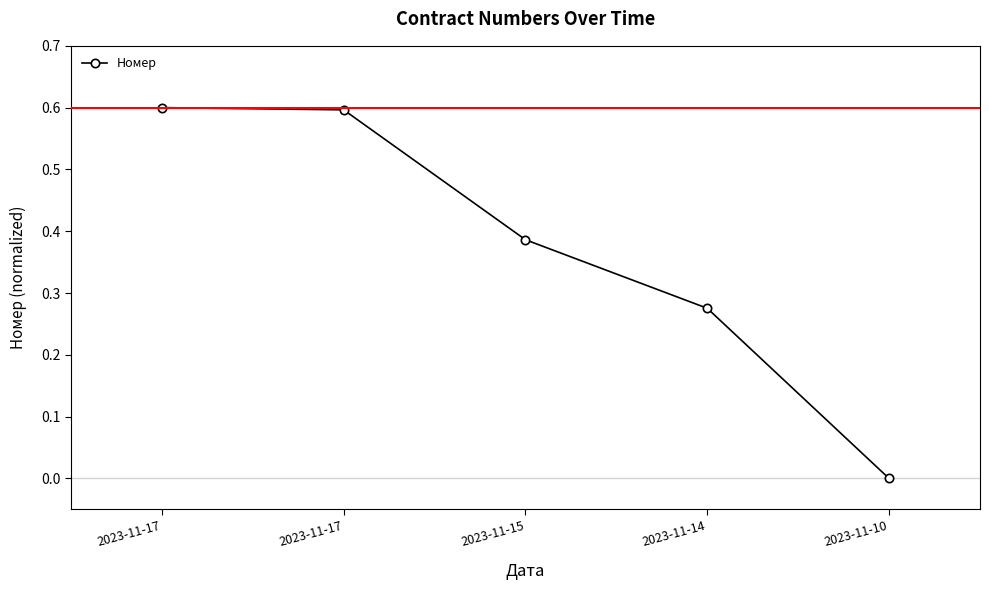

How many positive values are there?

4